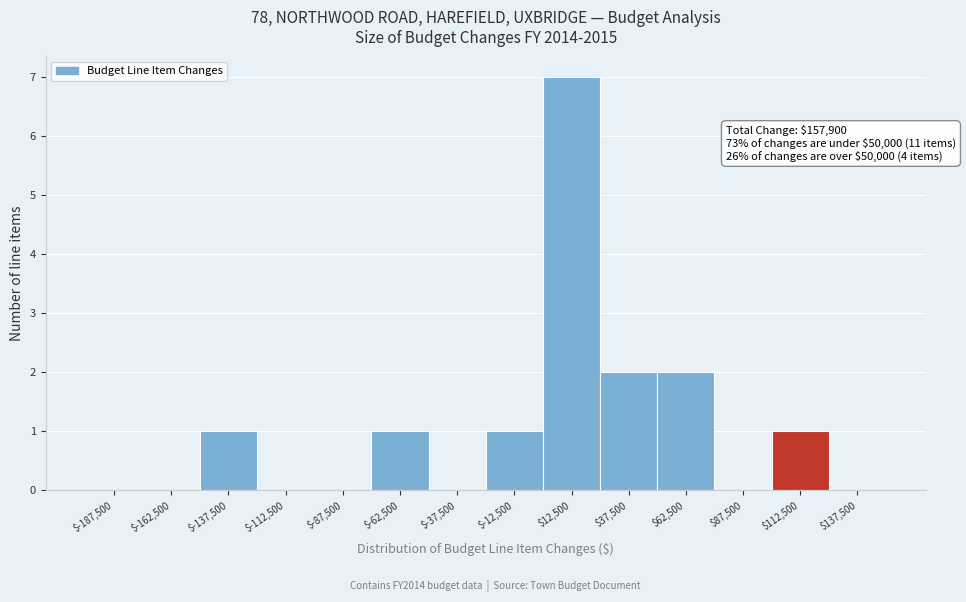

Over which range of the x-axis is the bar tallest?

0 to 25000